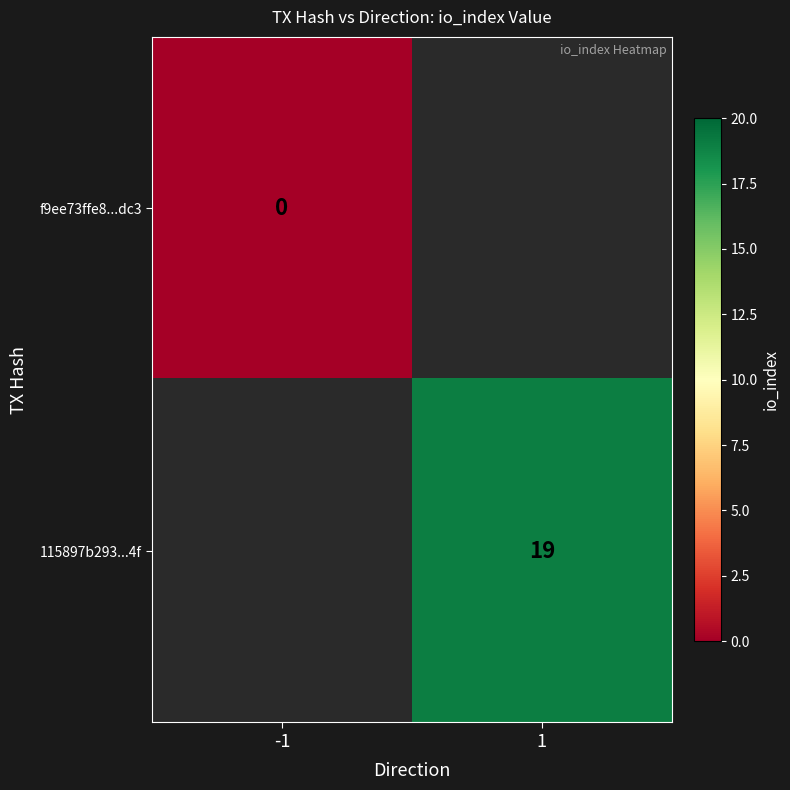

How many series are shown in this chart?

2